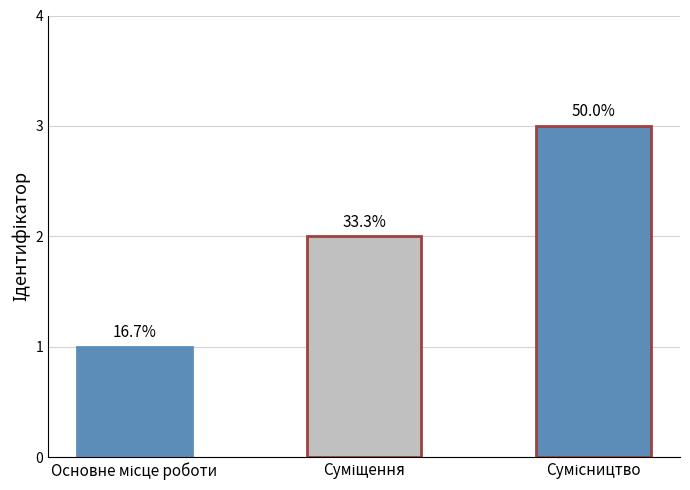

Does the chart contain any negative values?

No